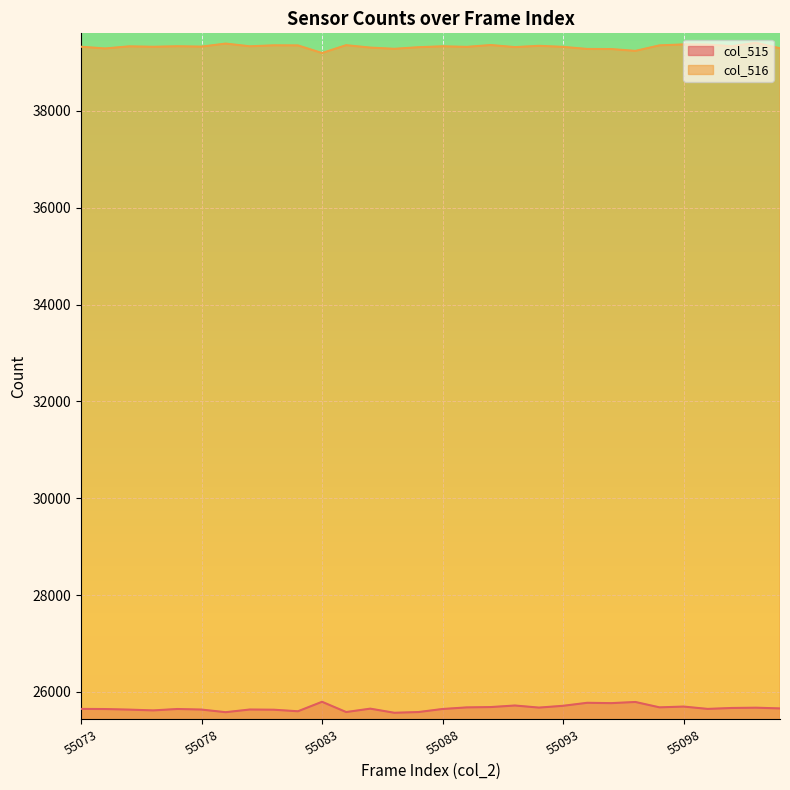

Which series changed the most between 55090 and 55092?

col_516